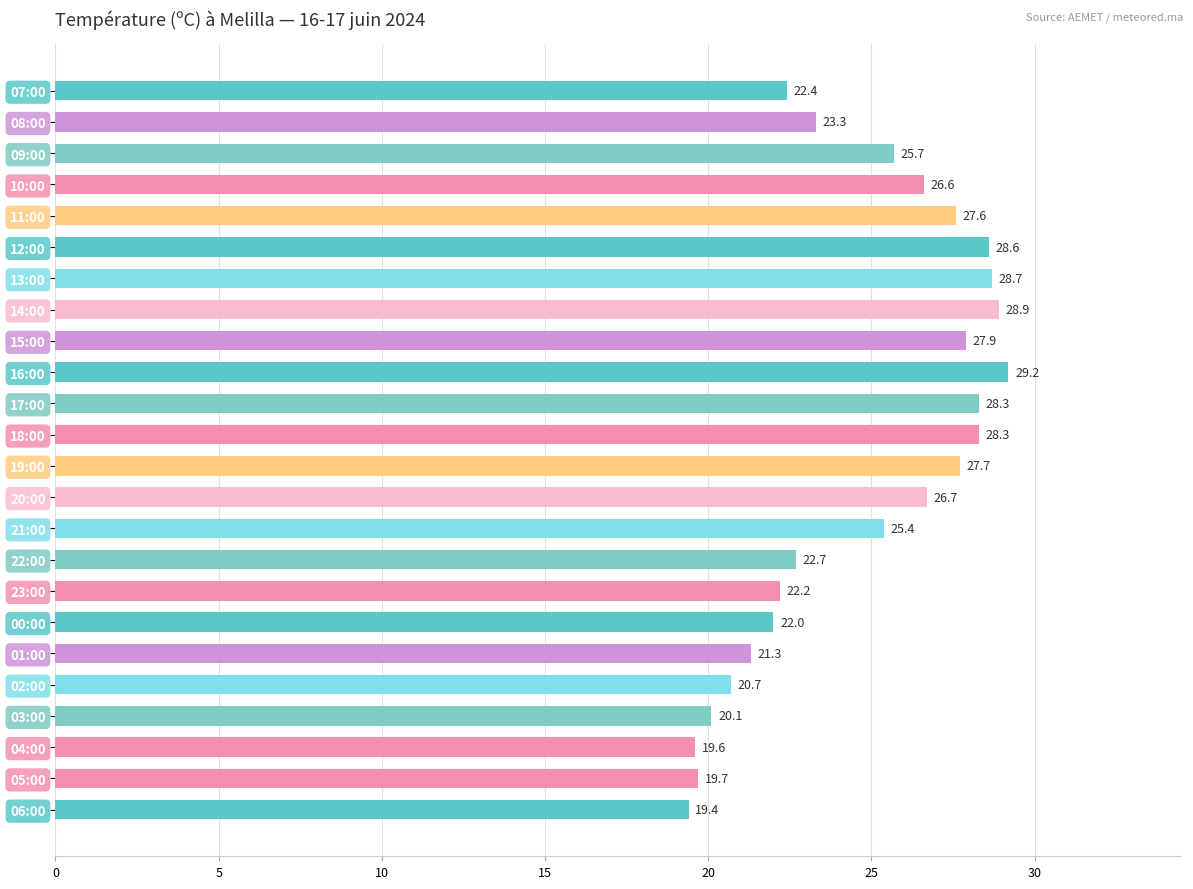

What is the change in value from 19:00 to 15:00?

+0.2